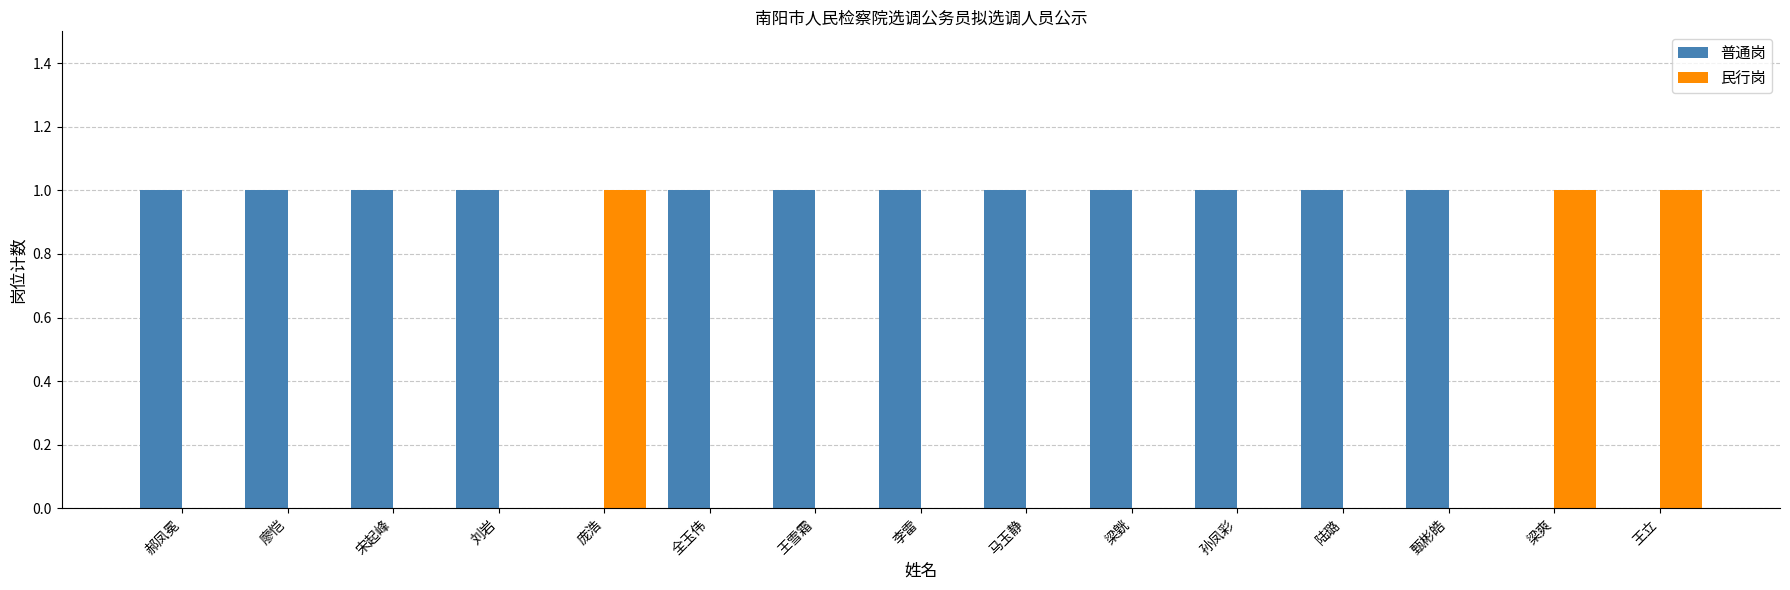

Is it true that 民行岗 equals -1 at 全玉伟?

False